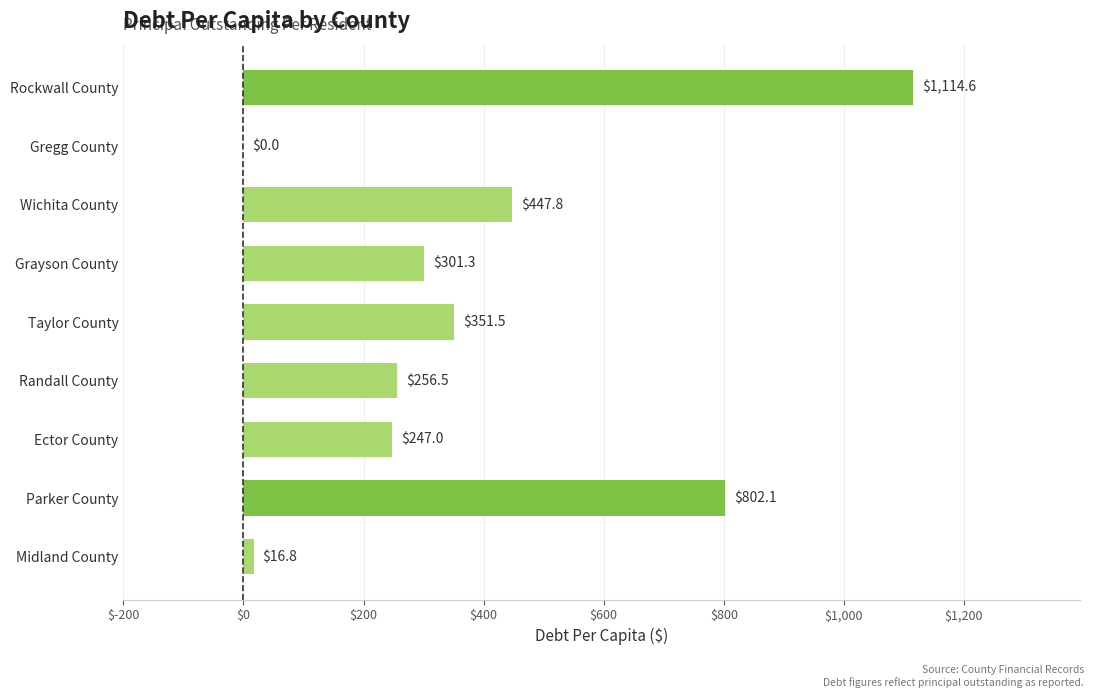

The value at Taylor County is 351.5. True or false?

True